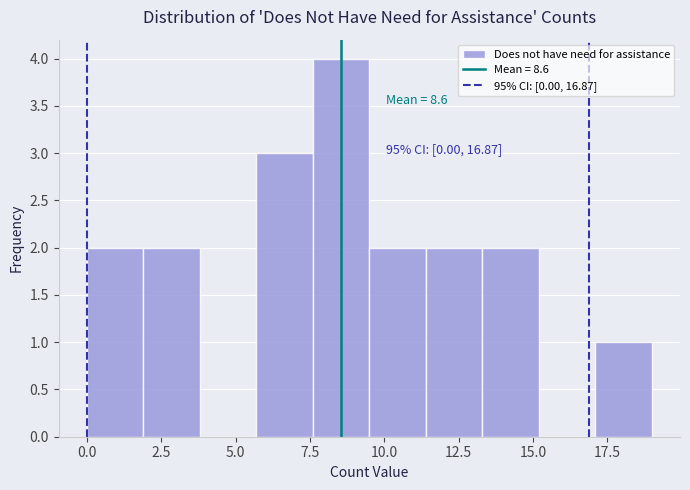

Read against the x-axis, roughly where is the centre of the tallest bar?

8.5